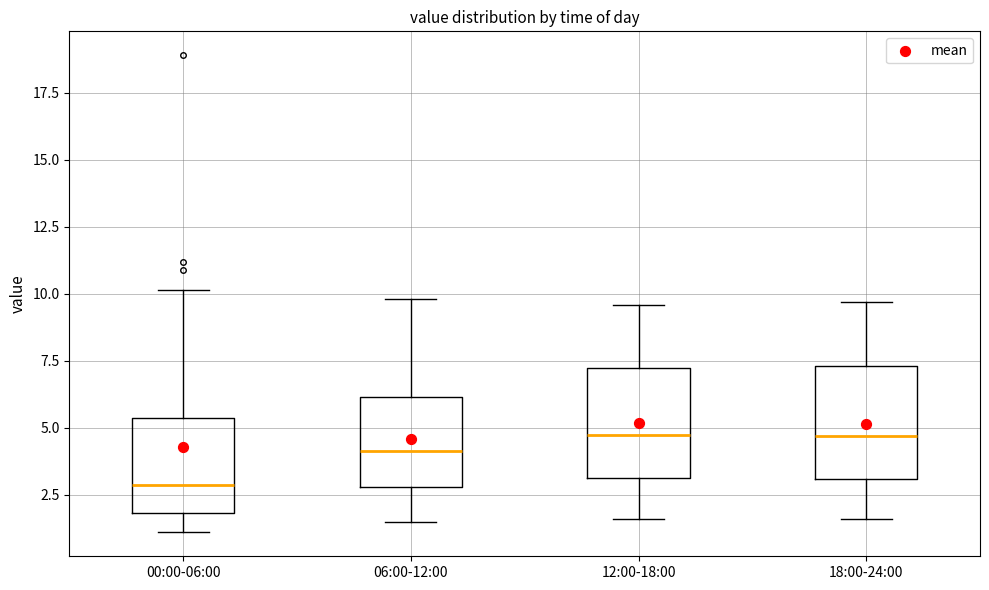

Where is the lower edge of the box for 00:00-06:00 on the y-axis? The values are not printed on the chart, so give them approximately, as read against the axis.

2.0